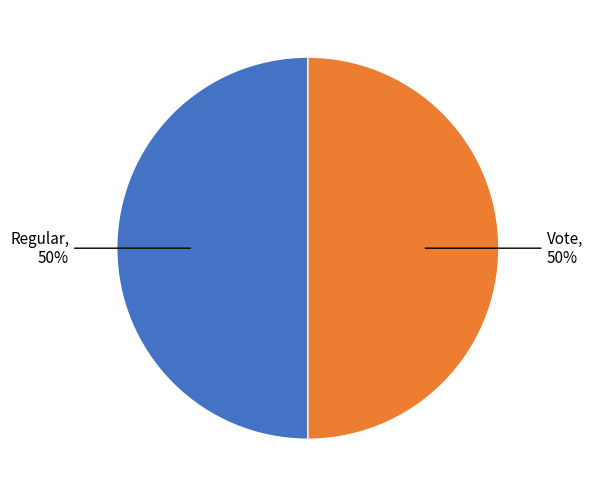

What percentage is the Regular slice, to the nearest percent?

50%